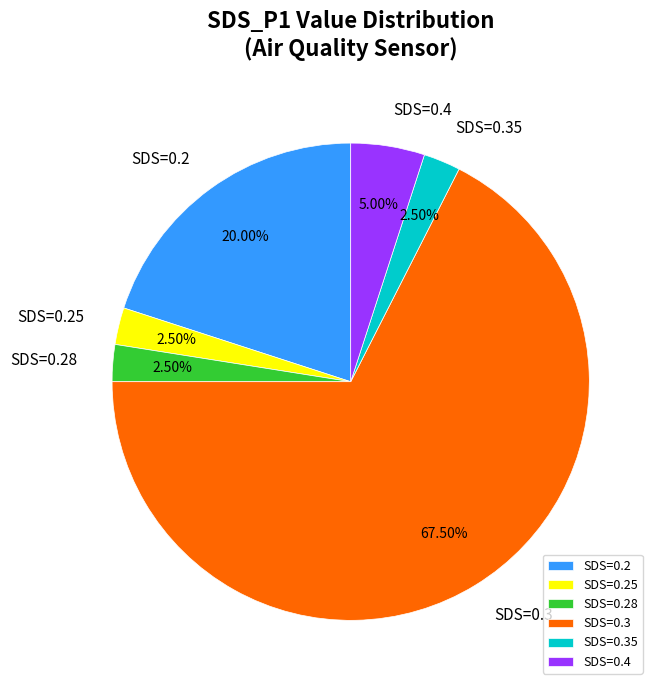

Which slice represents more than half of the pie?

SDS=0.3